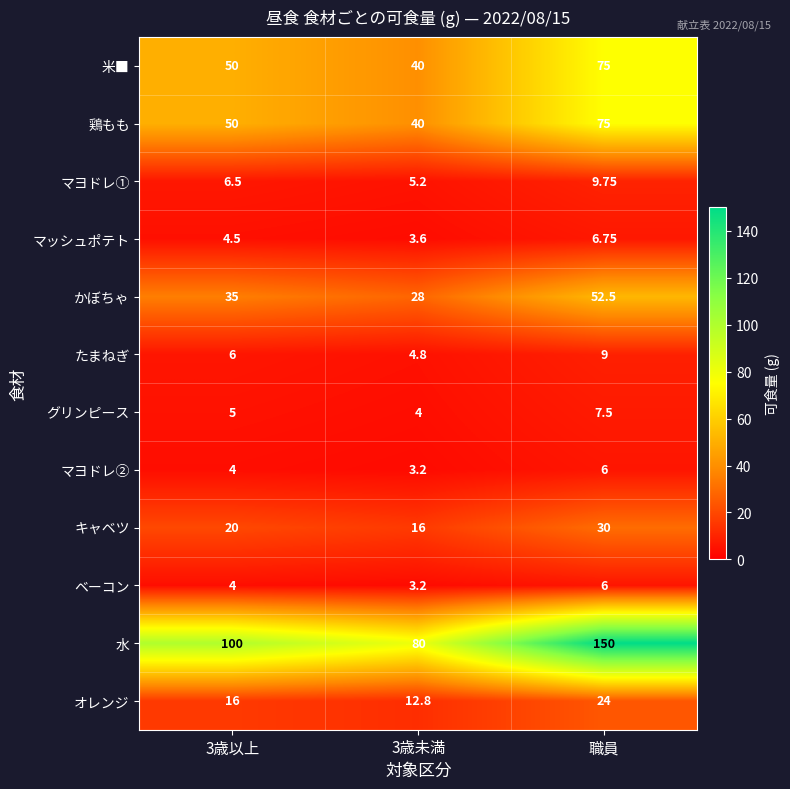

Which series has the widest spread of values?

水